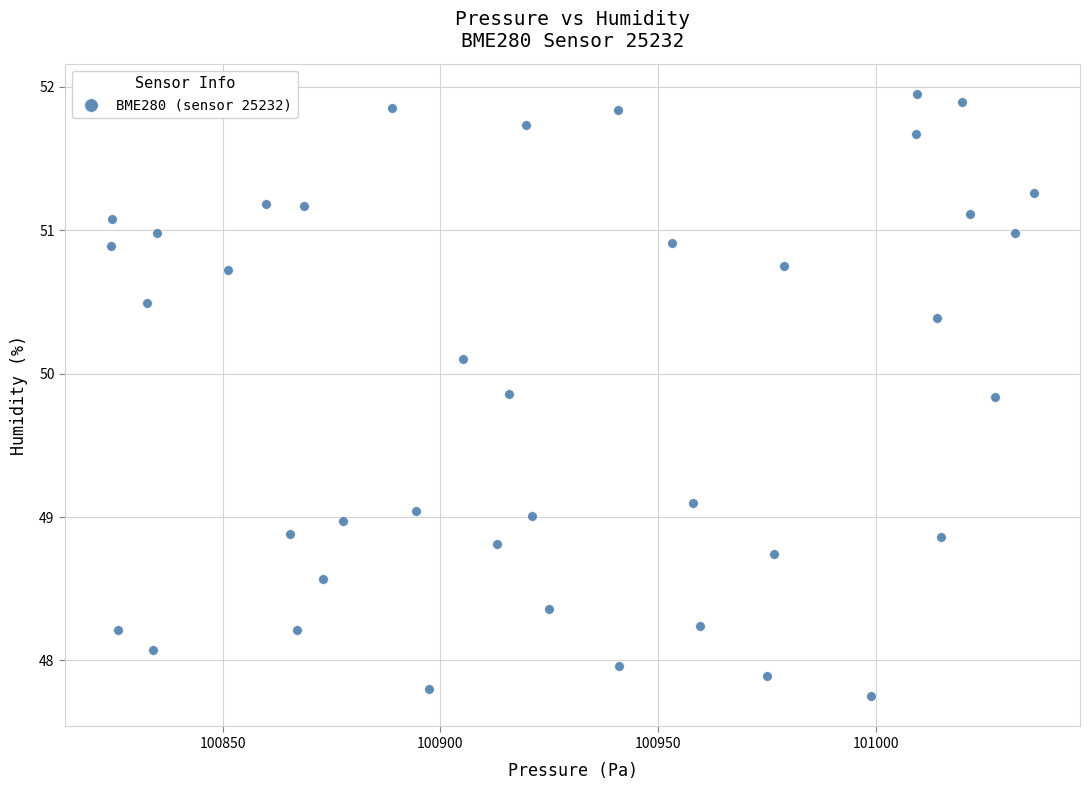

What is the range of Y values (max minus min)?

4.2